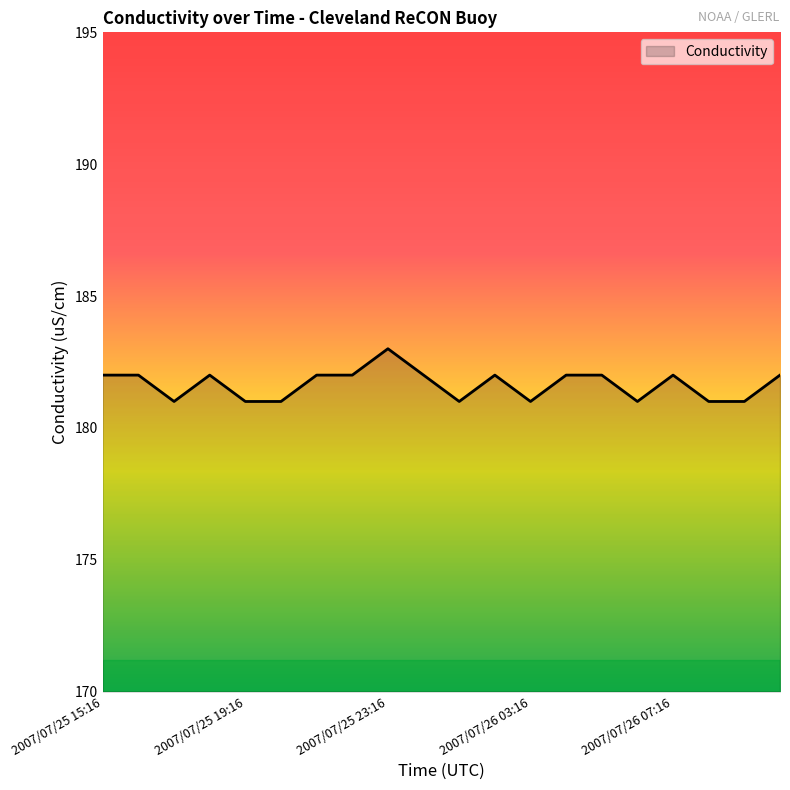

Reading left to right, transcribe all the data shown in this chart.

182	182	181	182	181	181	182	182	183	182	181	182	181	182	182	181	182	181	181	182